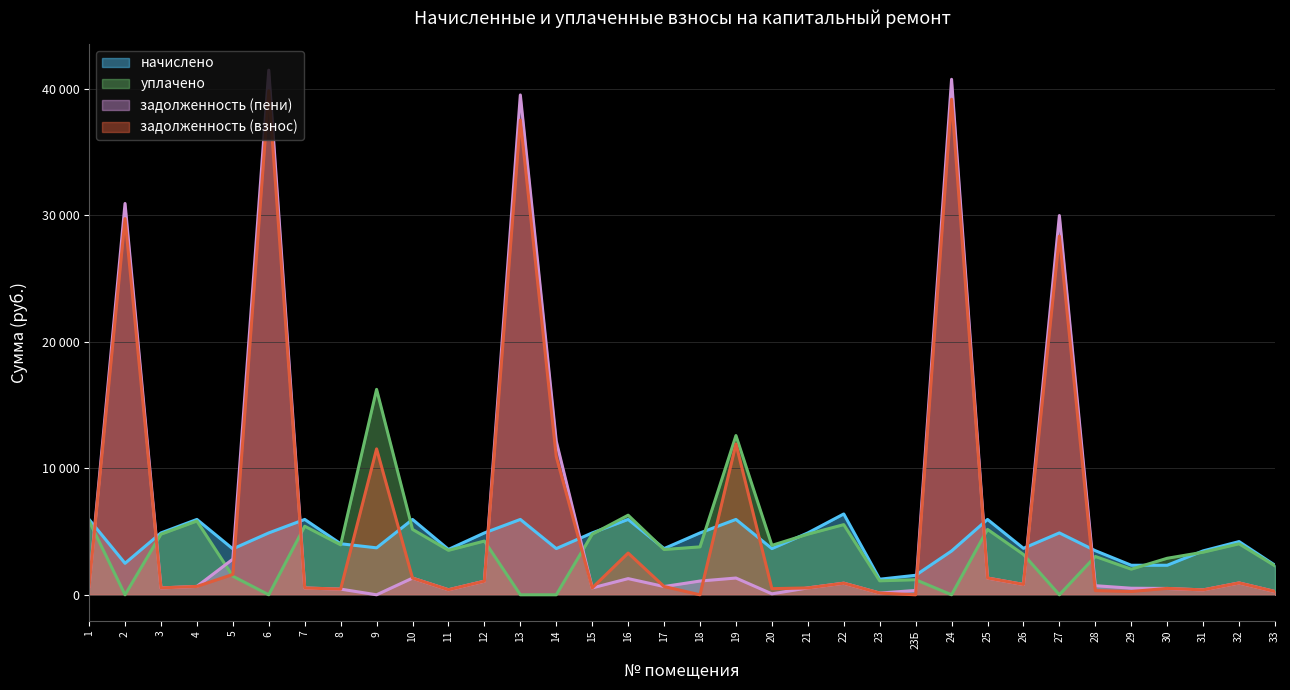

Reading right to left, list all the values displayed in this chart.

задолженность (взнос): 258.7	935.2	385.4	504.2	259.0	330.6	28336.1	816.0	1322.5	39155.3	0.0	135.8	916.0	541.3	483.6	11918.3	0.0	653.2	3297.0	543.1	10917.7	37508.6	1074.0	398.2	1317.2	11527.5	447.9	537.5	39822.1	1607.4	660.8	543.5	29723.7	659.9
начислено: 2332.8	4204.8	3470.4	2332.8	2332.8	3484.8	4888.8	3672.0	5954.4	3460.8	1540.8	1231.2	6386.4	4888.8	3650.4	5954.4	4888.8	3650.4	5954.4	4888.8	3650.4	5954.4	4888.8	3585.6	5954.4	3709.2	4032.0	5954.4	4888.8	3628.8	5954.4	4888.8	2487.8	5954.4
уплачено: 2284.9	4028.4	3362.8	2885.0	2024.7	3025.5	0.0	3187.0	5167.0	0.0	1189.8	1103.1	5543.5	4788.3	3905.9	12579.7	3786.1	3576.0	6289.3	4787.4	0.0	0.0	4247.0	3512.0	5169.0	16231.3	3948.0	5417.7	0.0	1467.0	5828.4	4787.0	0.0	5831.0
задолженность (пени): 257.3	934.8	385.1	499.8	518.6	718.2	29965.7	816.0	1322.3	40729.7	342.4	136.2	915.8	542.4	76.0	1323.4	1086.4	652.0	1277.7	542.3	12134.5	39493.4	1074.6	397.4	1317.0	0.0	447.9	536.7	41451.7	2817.0	661.2	543.0	30918.9	659.7